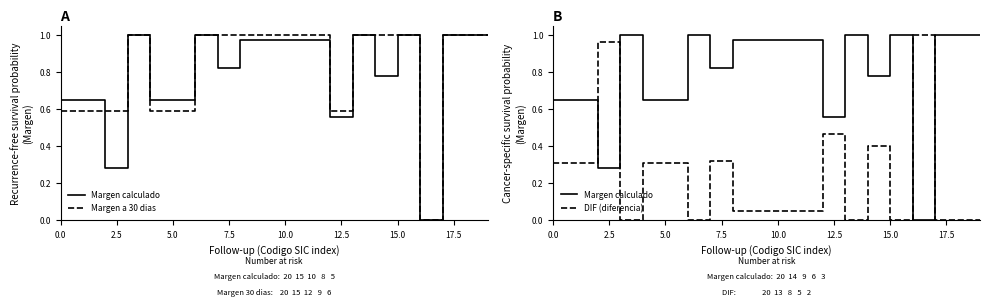

Rank the series by their maximum value, from highest to lowest.

Margen calculado, Margen a 30 dias, DIF (diferencia)